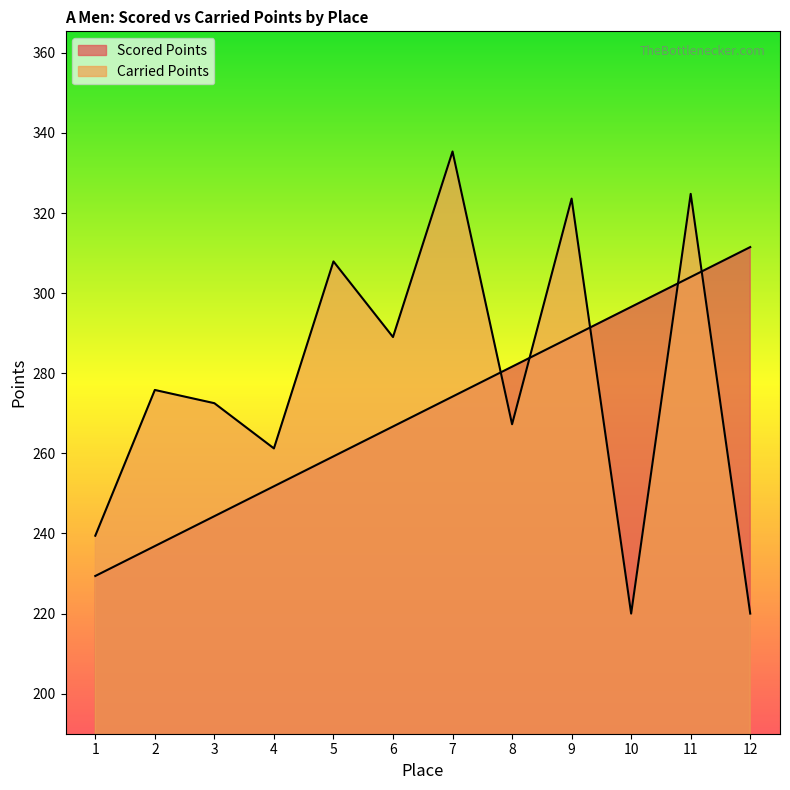

What is the value of the Carried Points point at the 6th from the left?

289.0